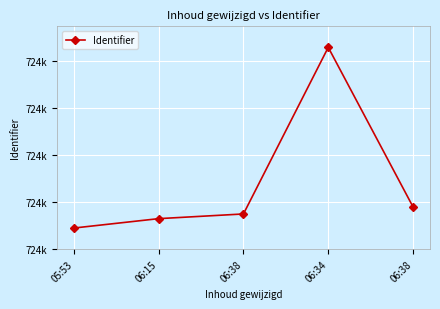

Is this an area chart (filled region under the line)?

No